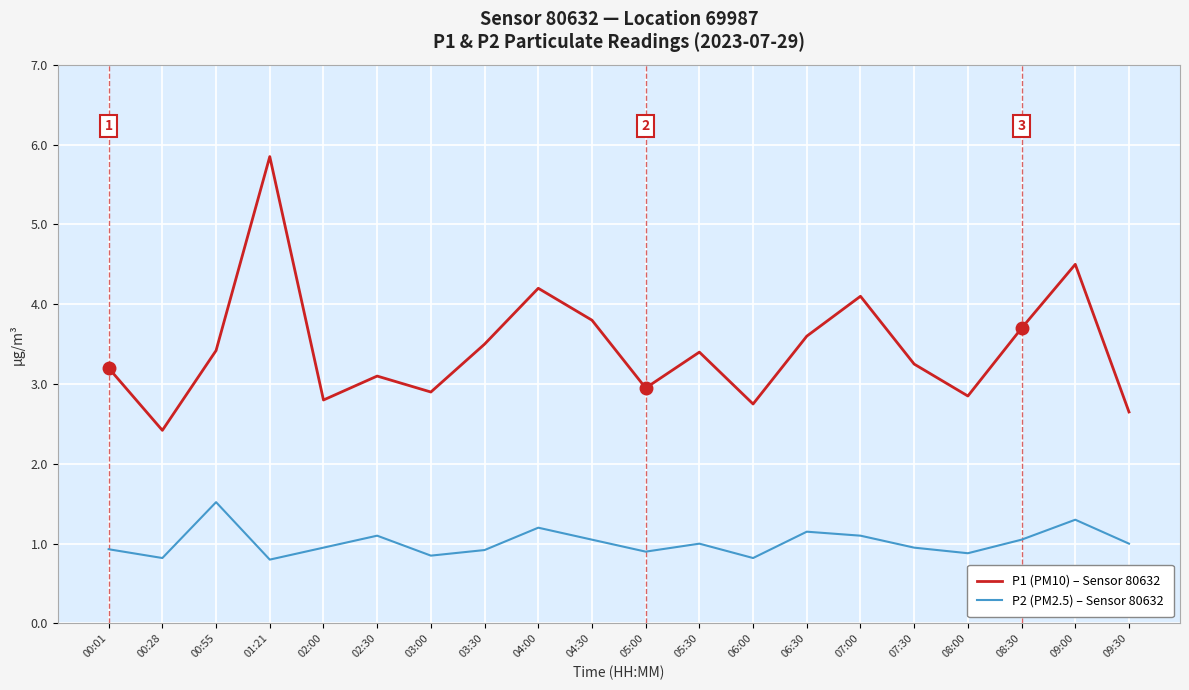

What is the difference between the maximum and minimum values in the P2 (PM2.5) – Sensor 80632 series?

0.7